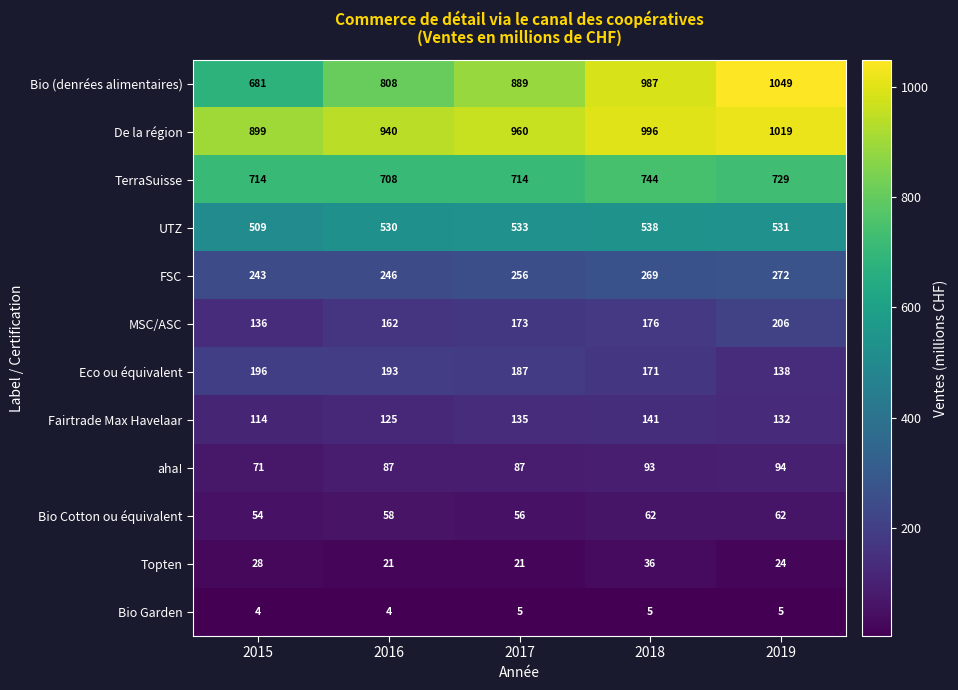

Rank the categories by UTZ value from highest to lowest.

2018, 2017, 2019, 2016, 2015